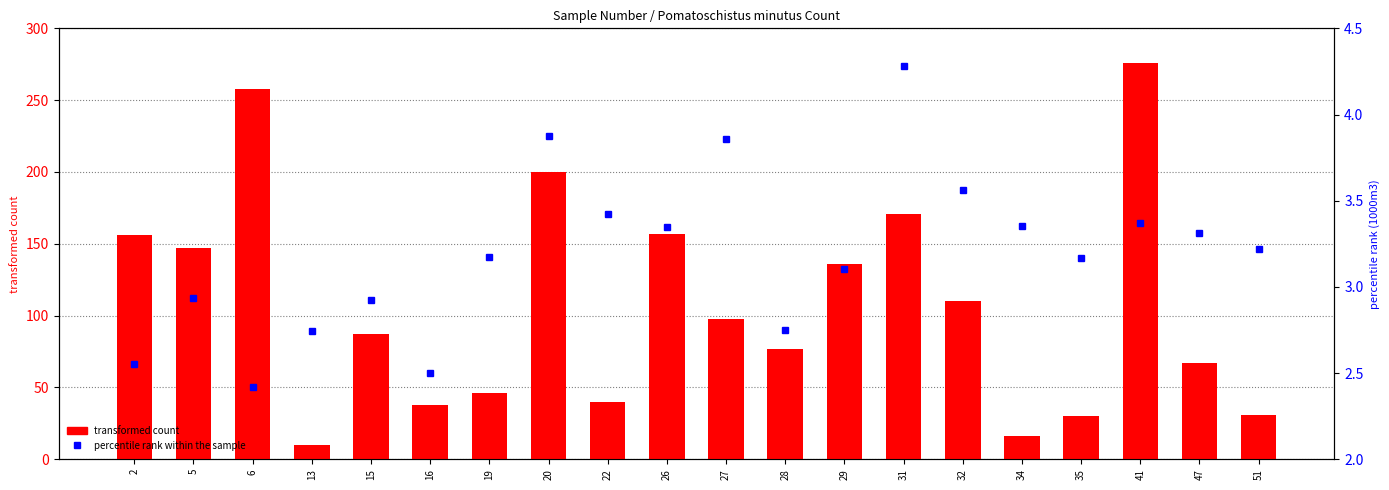

Reading right to left, transcribe all the data shown in this chart.

transformed count: 51=31.0	47=67.0	41=276.0	35=30.0	34=16.0	32=110.0	31=171.0	29=136.0	28=77.0	27=98.0	26=157.0	22=40.0	20=200.0	19=46.0	16=38.0	15=87.0	13=10.0	6=258.0	5=147.0	2=156.0
percentile rank within the sample: 51=3.2	47=3.3	41=3.4	35=3.2	34=3.4	32=3.6	31=4.3	29=3.1	28=2.8	27=3.9	26=3.4	22=3.4	20=3.9	19=3.2	16=2.5	15=2.9	13=2.7	6=2.4	5=2.9	2=2.6